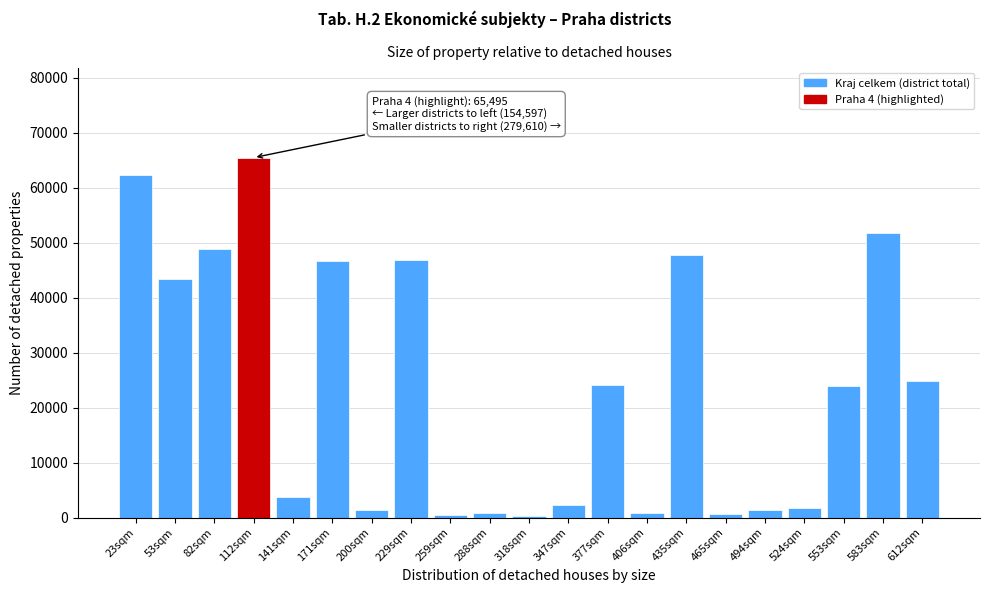

Where is the data nearest to the value 32887?

612sqm